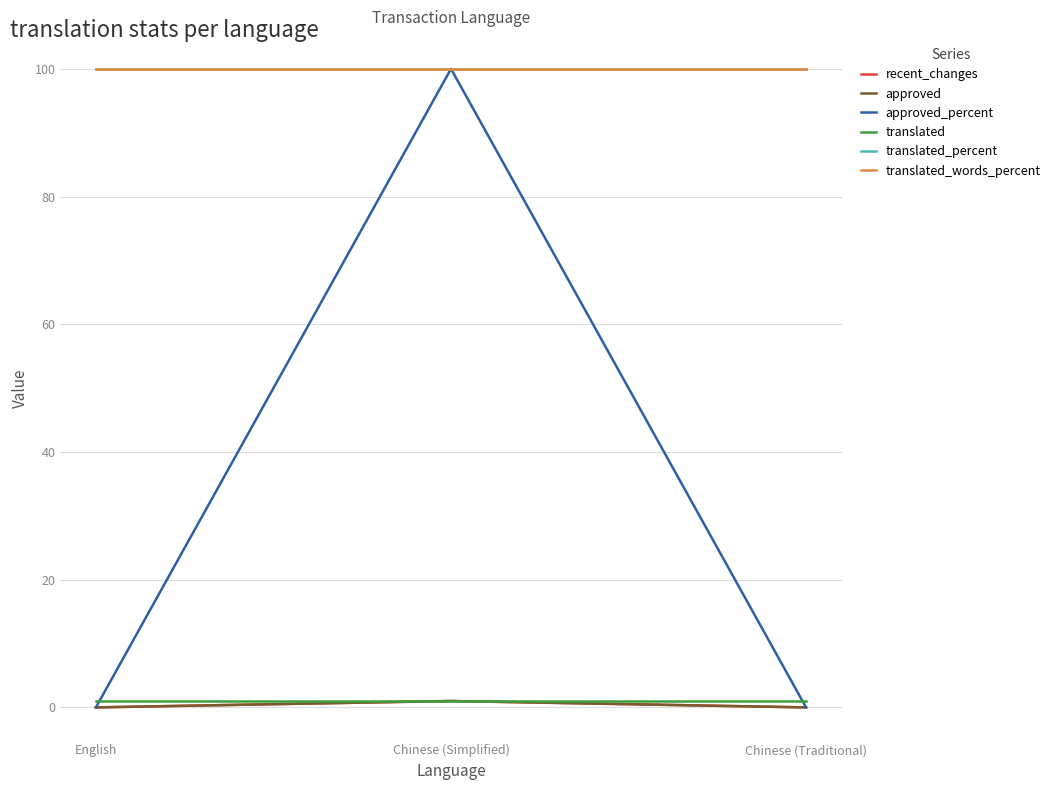

Is this an area chart (filled region under the line)?

No